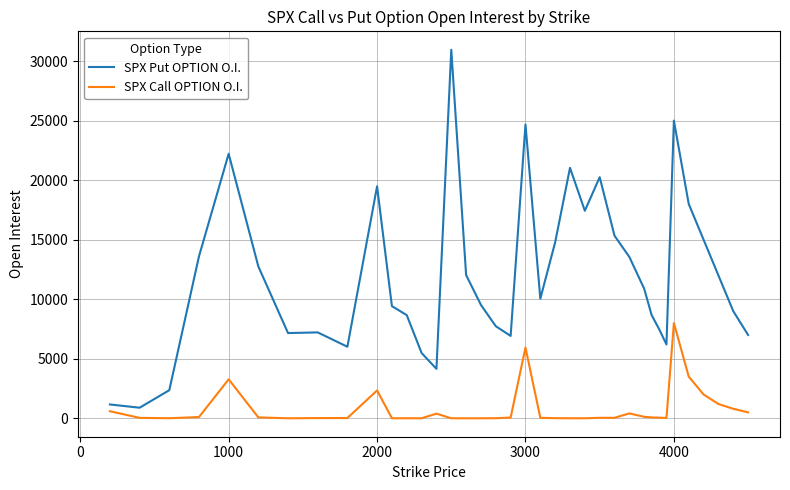

What is the difference between the maximum and minimum values in the SPX Call OPTION O.I. series?

8000